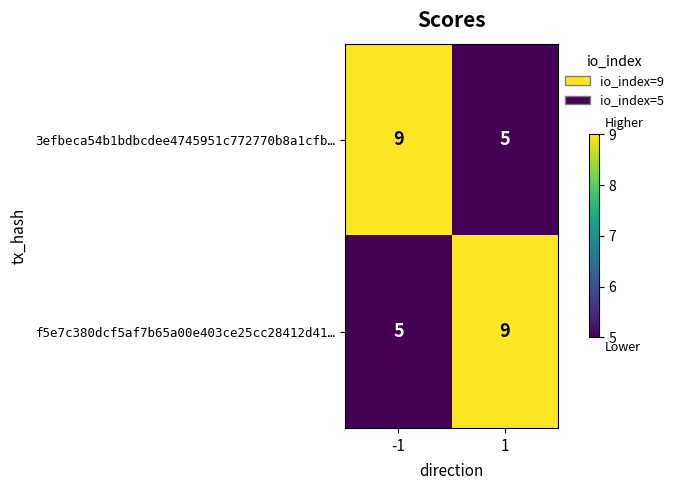

What is the difference between the maximum and minimum values in the 3efbeca54b1bdbcdee4745951c772770b8a1cfb… series?

4